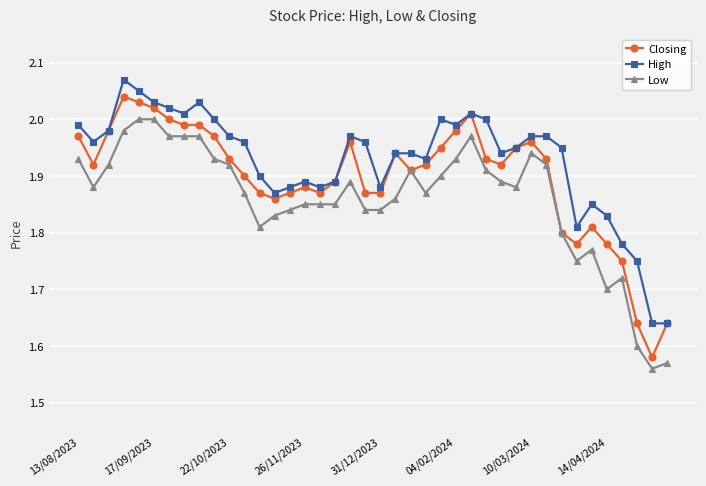

True or false: High has more than 2 points higher than both neighbors.

True